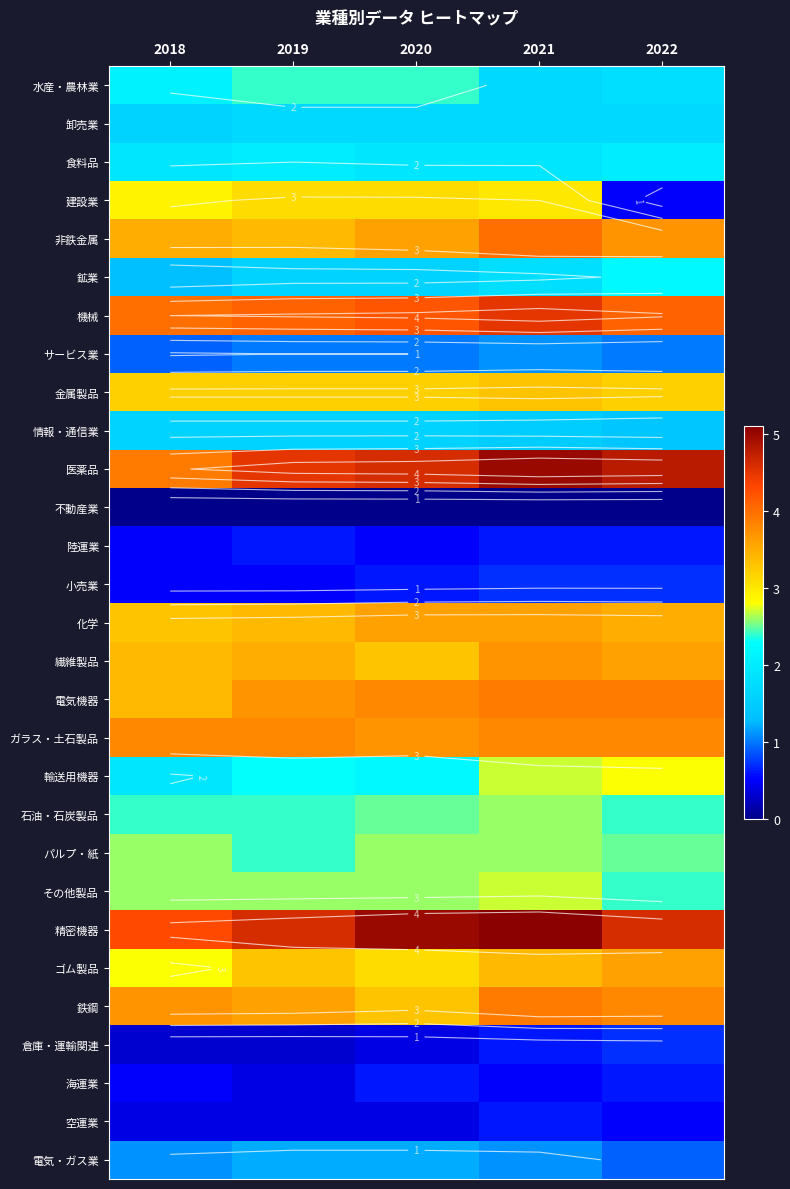

What is the approximate value of 卸売業 at 2019?

1.7